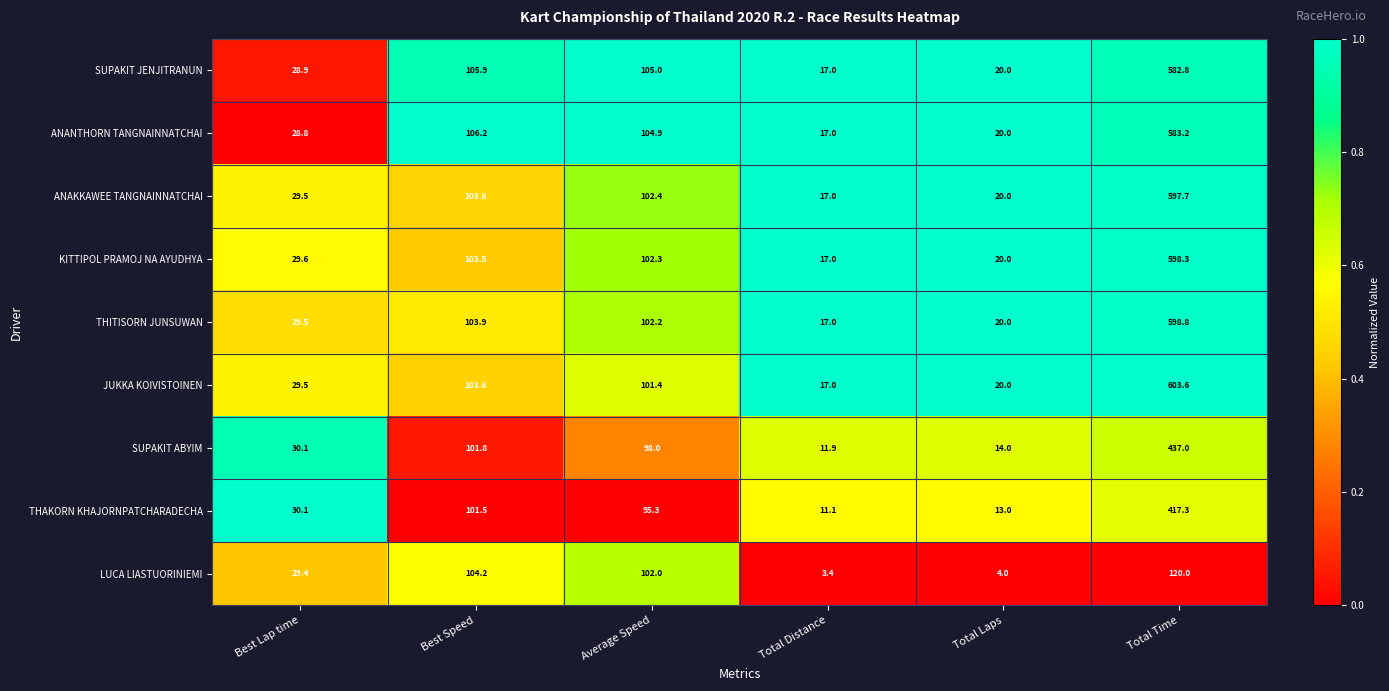

Is it true that THITISORN JUNSUWAN equals 598.8 at Total Time?

True